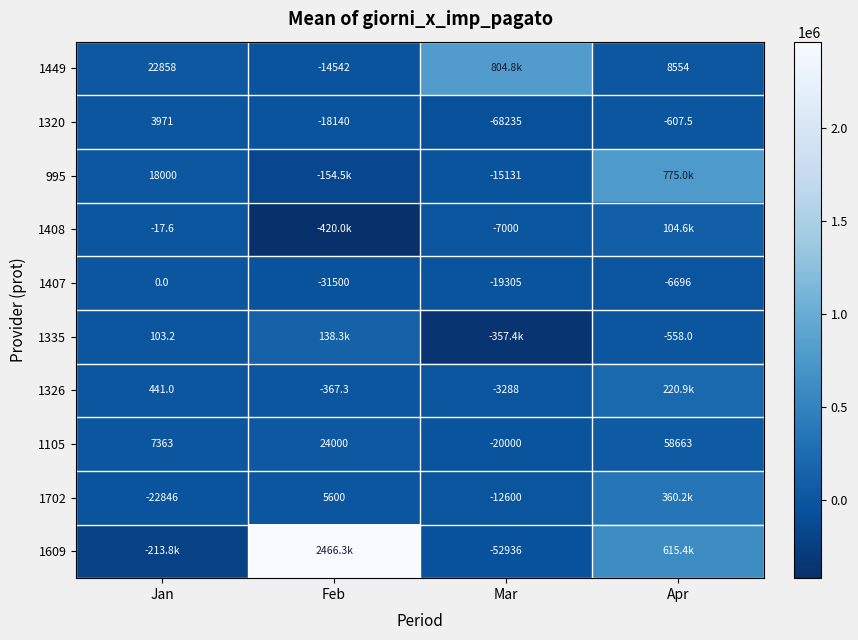

What is the difference between the second highest and minimum values in the 1105 series?

44000.0